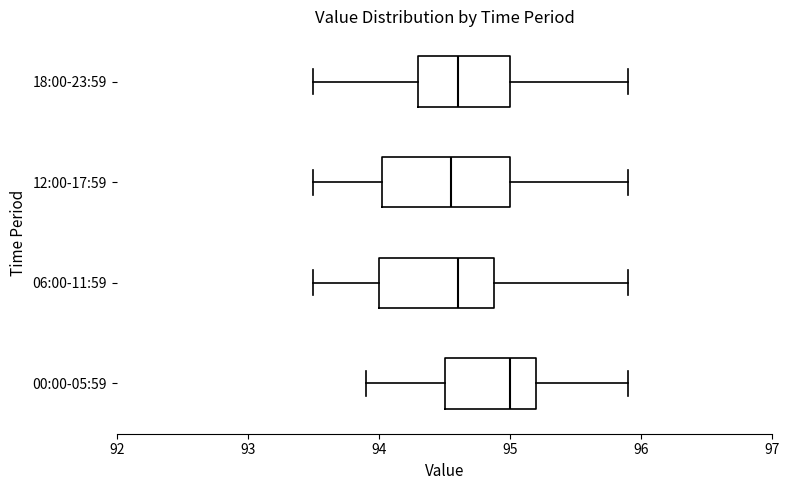

Which box's median line is the furthest to the right?

00:00-05:59